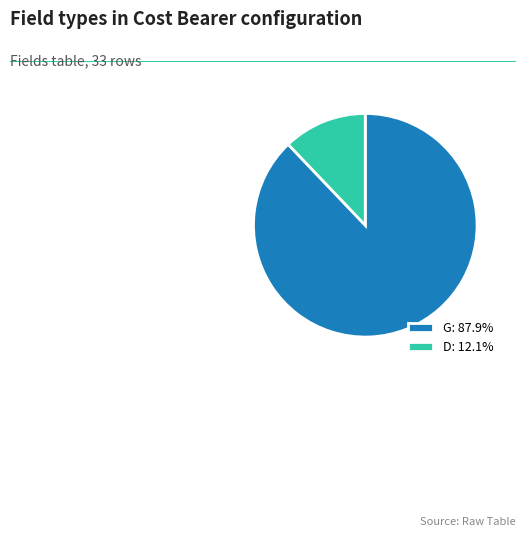

Which category accounts for the majority?

G